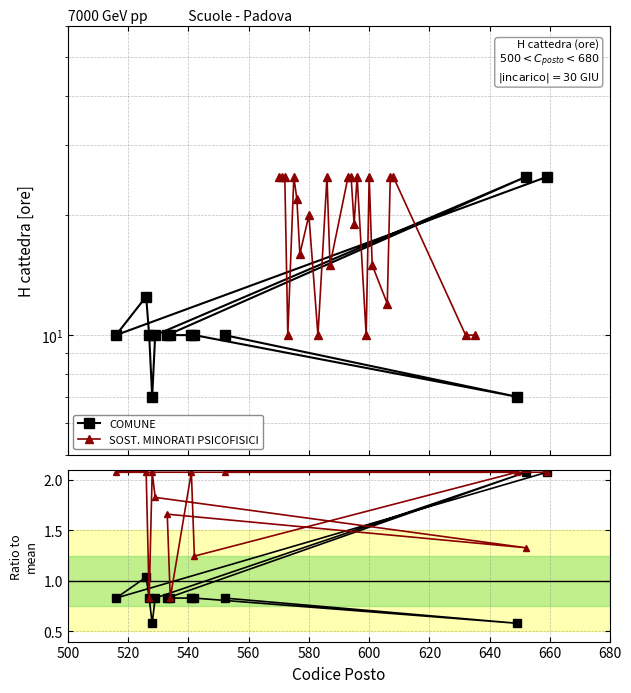

The value at 600 is 6.5. True or false?

False